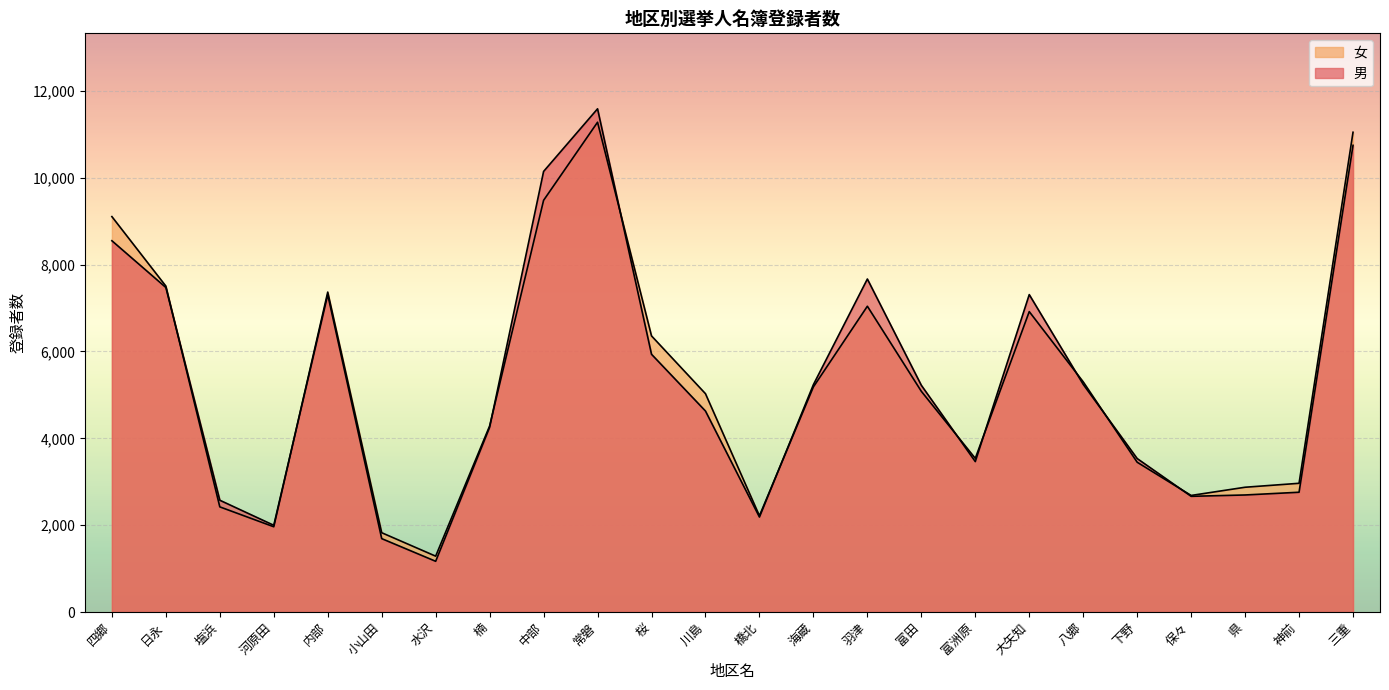

True or false: 女 has a value of 11047 at 三重.

True